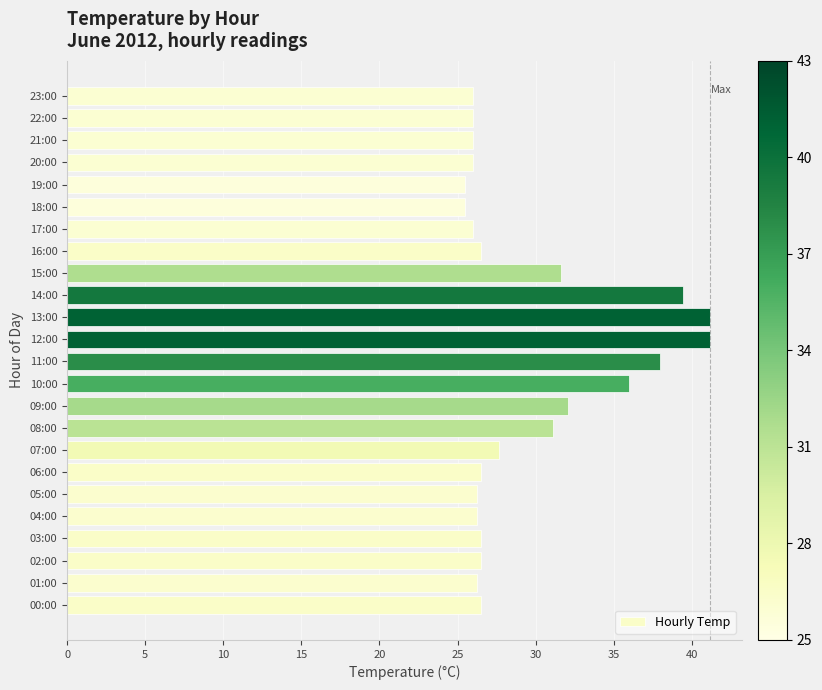

What is the smallest value displayed?

25.5